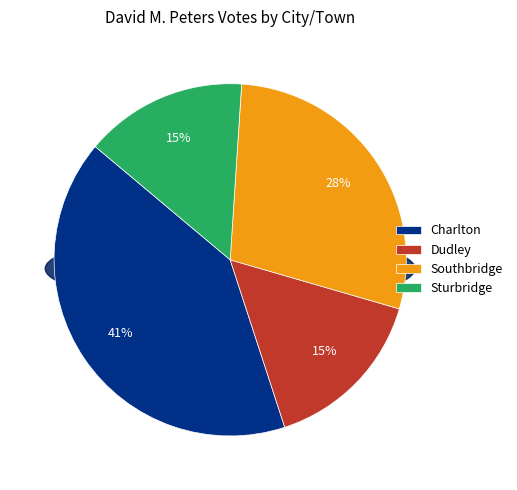

Which category has the biggest portion of the pie?

Charlton